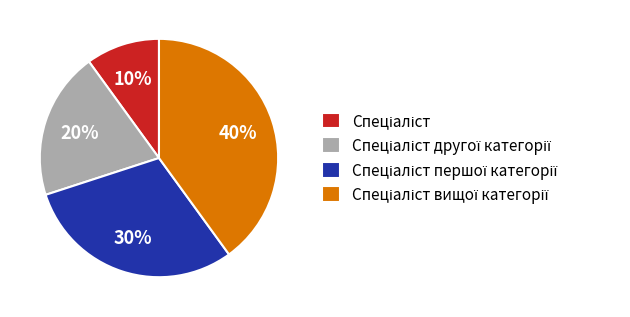

Is there a majority slice in this chart?

No